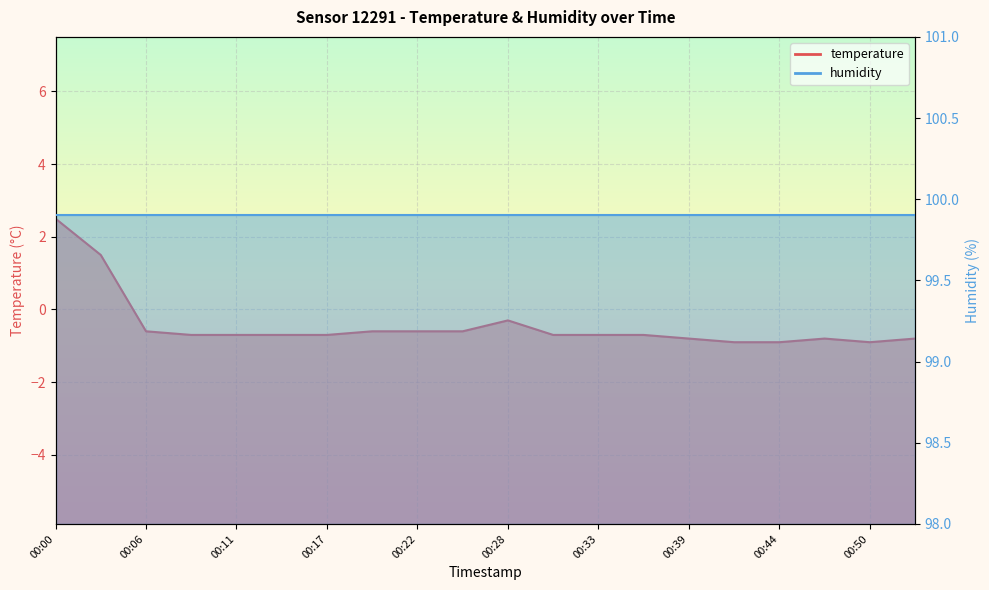

What is the approximate value at 00:00?

2.5